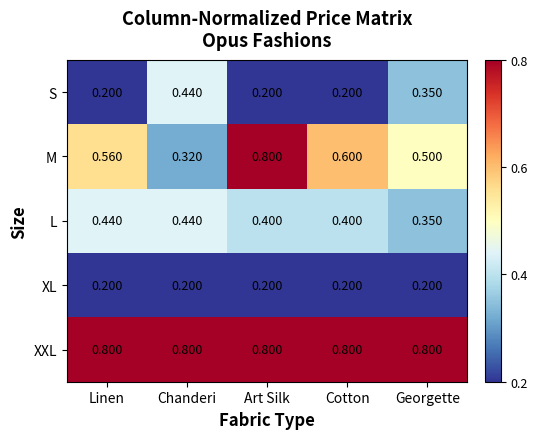

At which category is the sum across all series the highest?

Art Silk